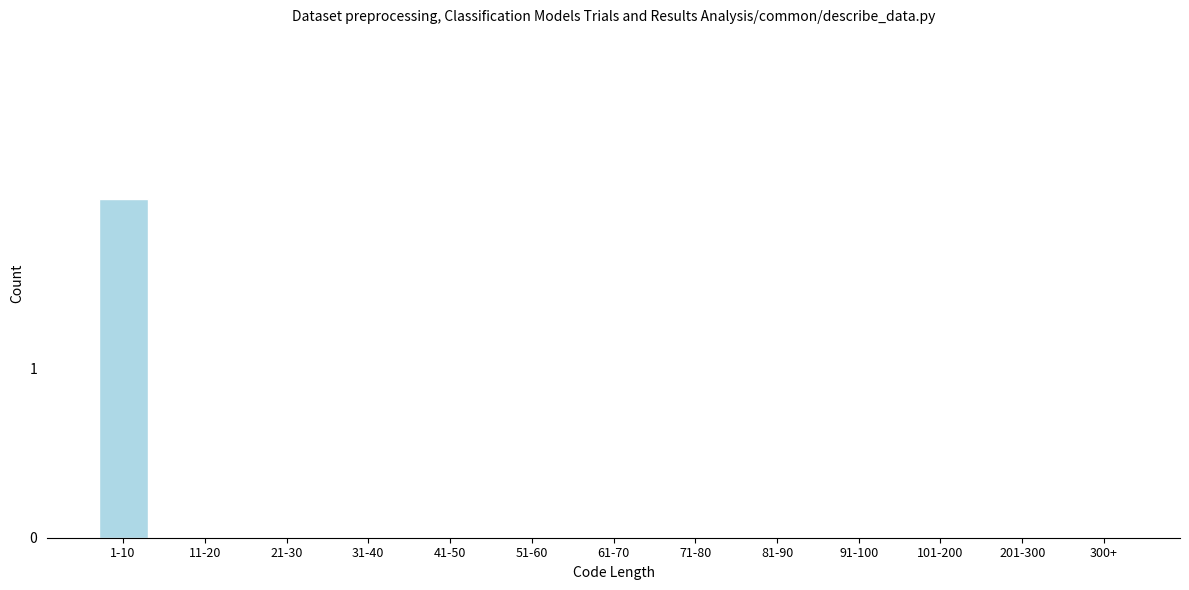

Reading right to left, transcribe all the data shown in this chart.

300+=0	201-300=0	101-200=0	91-100=0	81-90=0	71-80=0	61-70=0	51-60=0	41-50=0	31-40=0	21-30=0	11-20=0	1-10=2